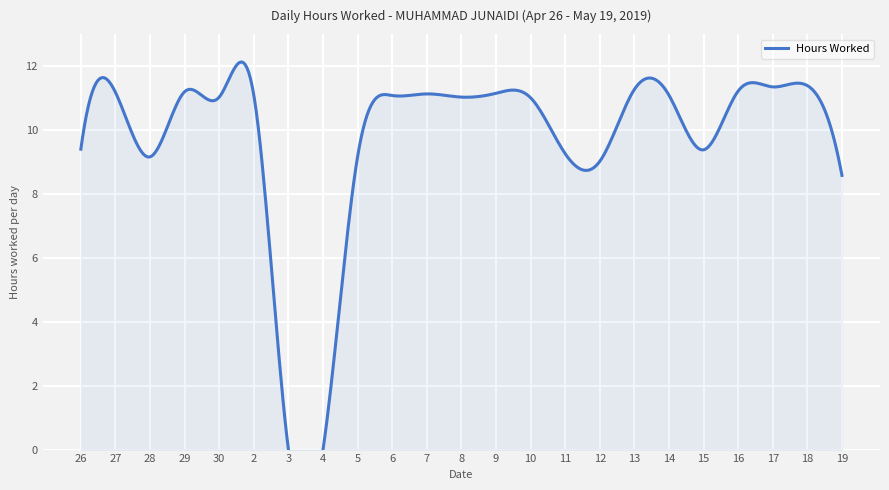

Reading left to right, transcribe all the data shown in this chart.

9.4	11.2	9.2	11.2	11.0	11.1	0.0	0.0	9.2	11.1	11.1	11.0	11.2	11.0	9.3	9.0	11.3	11.1	9.4	11.2	11.3	11.4	8.6